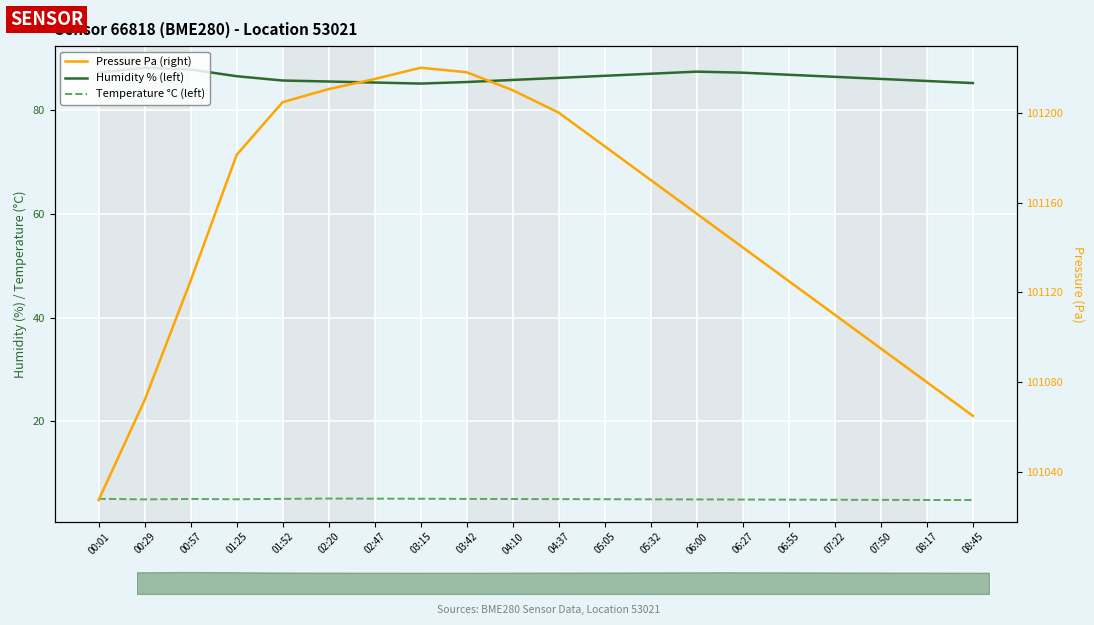

The Temperature °C (left) series shows 4.8 at 07:50. True or false?

True